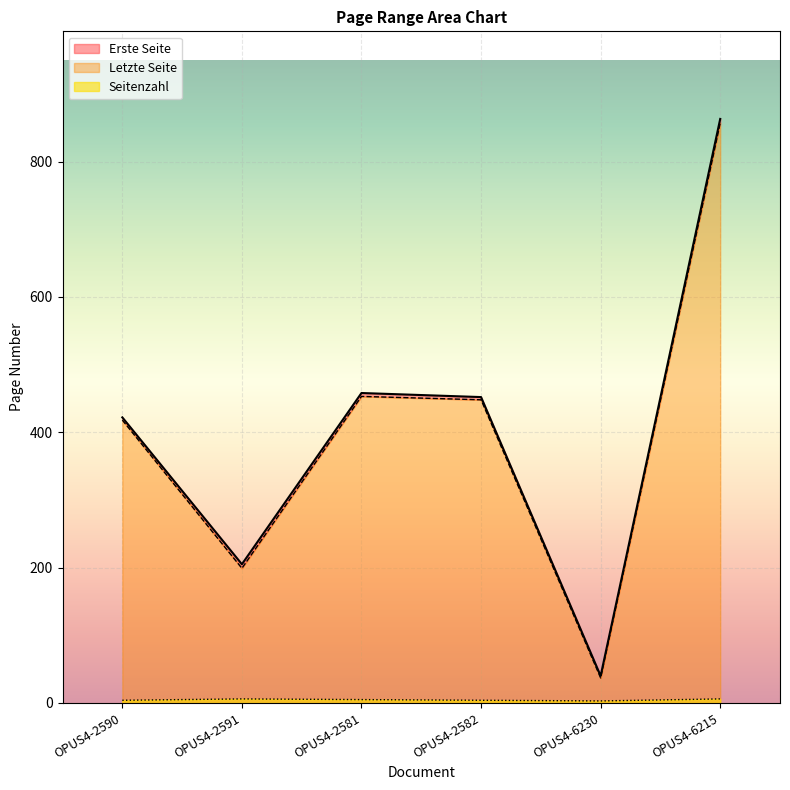

Rank the categories by Letzte Seite value from highest to lowest.

OPUS4-6215, OPUS4-2581, OPUS4-2582, OPUS4-2590, OPUS4-2591, OPUS4-6230